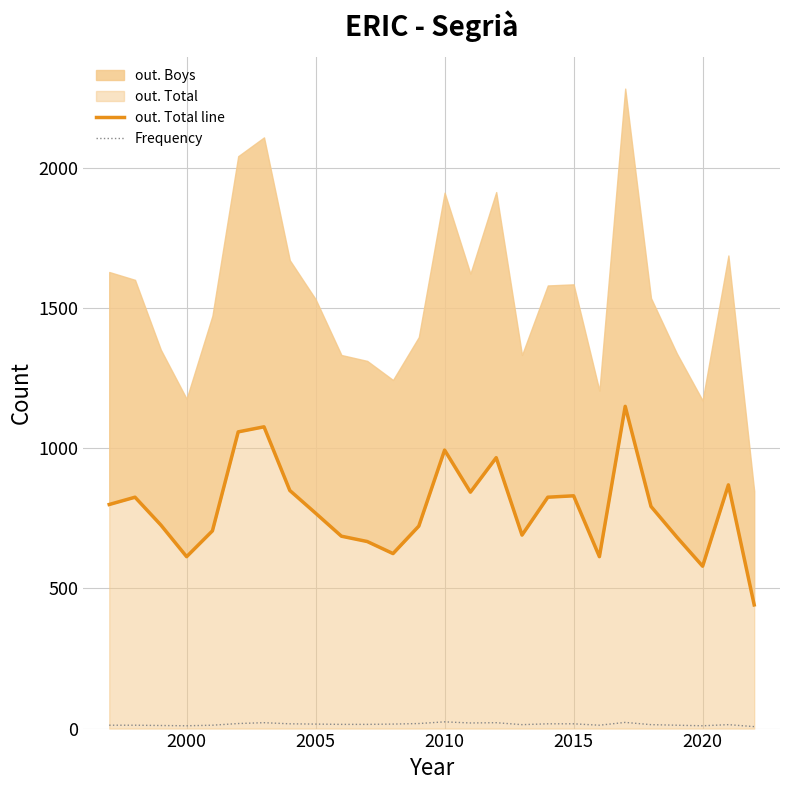

Is it true that Frequency equals 6 at 2005?

False